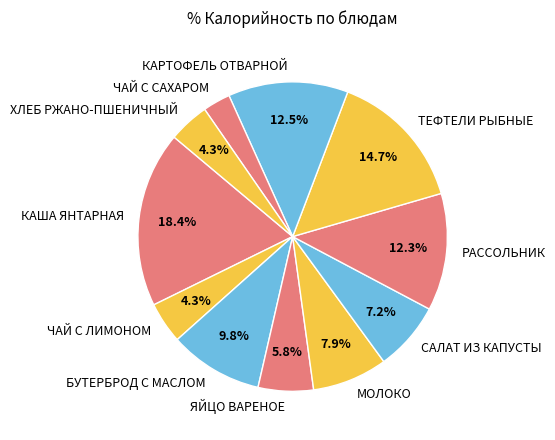

Which slice is the largest?

КАША ЯНТАРНАЯ